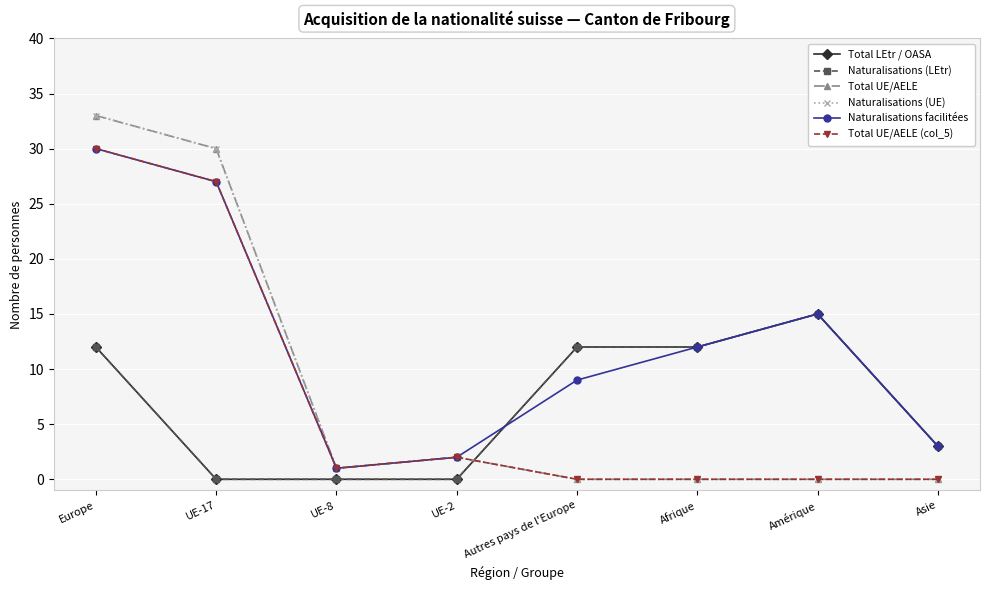

What position from the left is Amérique?

7